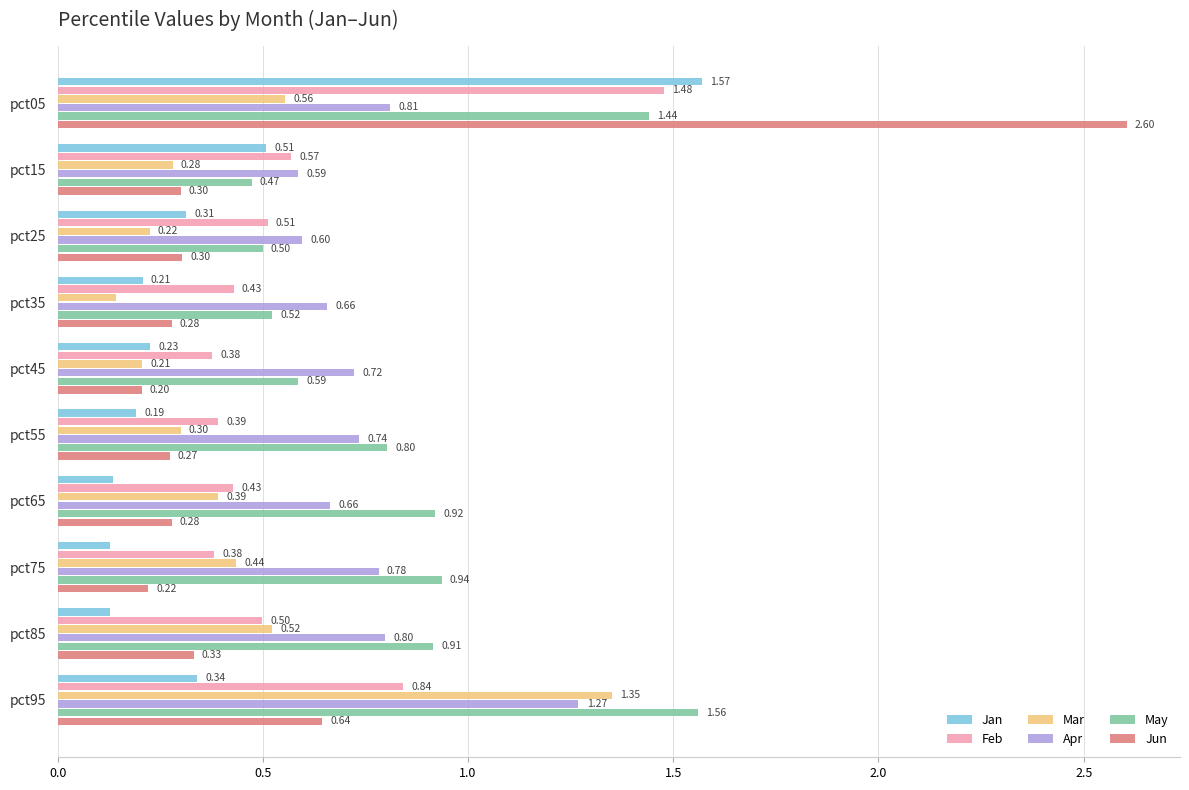

What is the total value across all series at pct45?

2.3